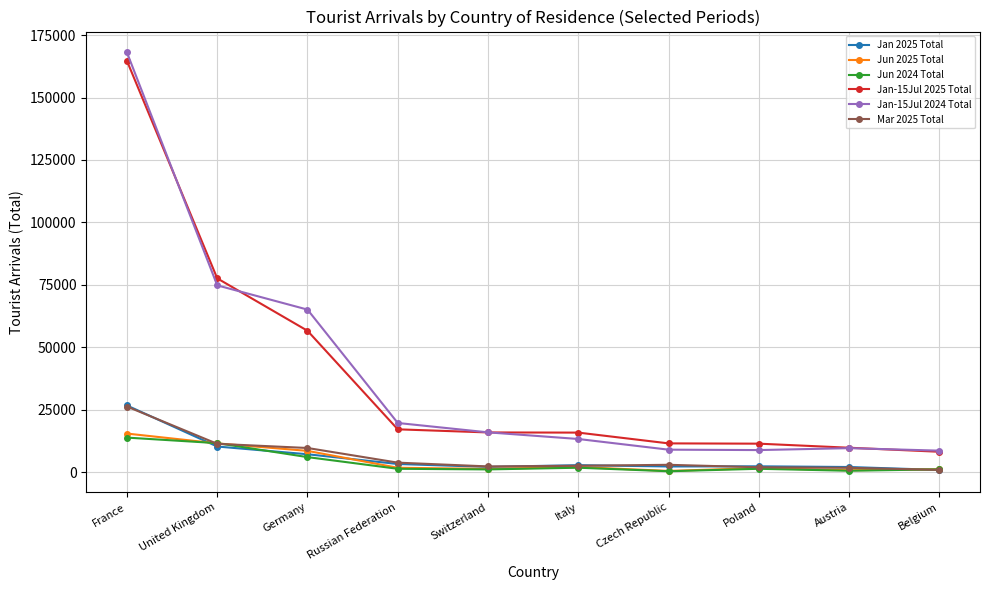

True or false: Jun 2025 Total has more than 0 points higher than both neighbors.

True